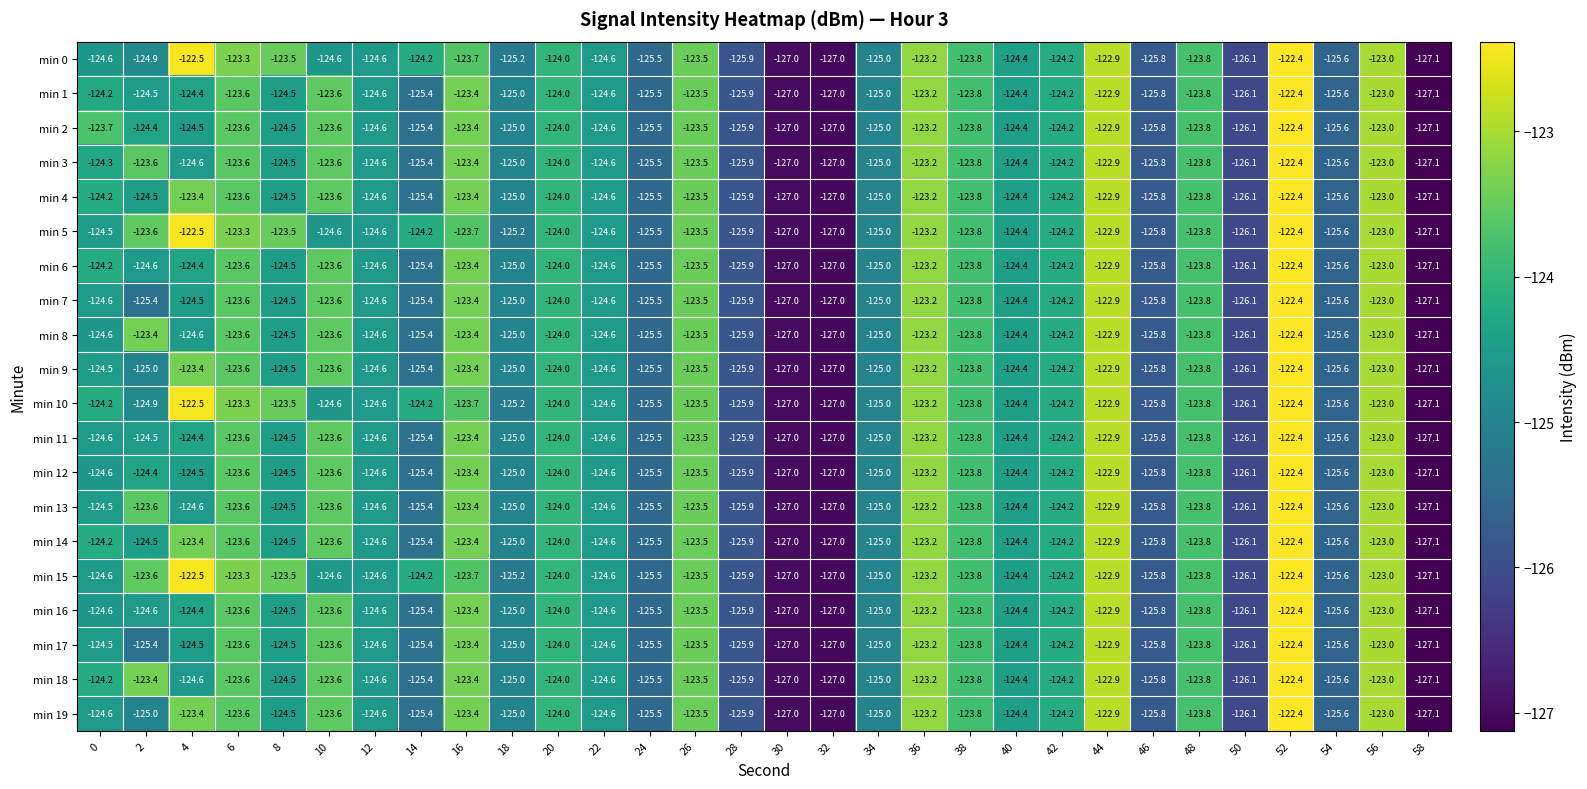

Is it true that min 8 equals -27.0 at 36?

False